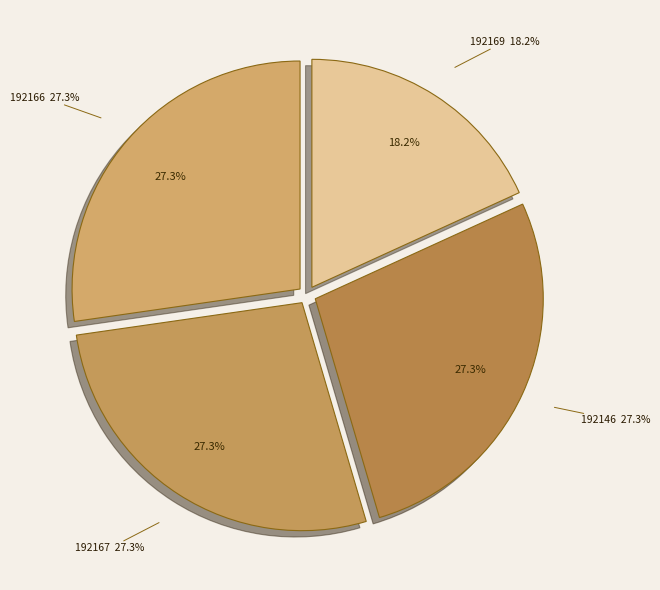

To the nearest percent, what is the average slice percentage?

25%